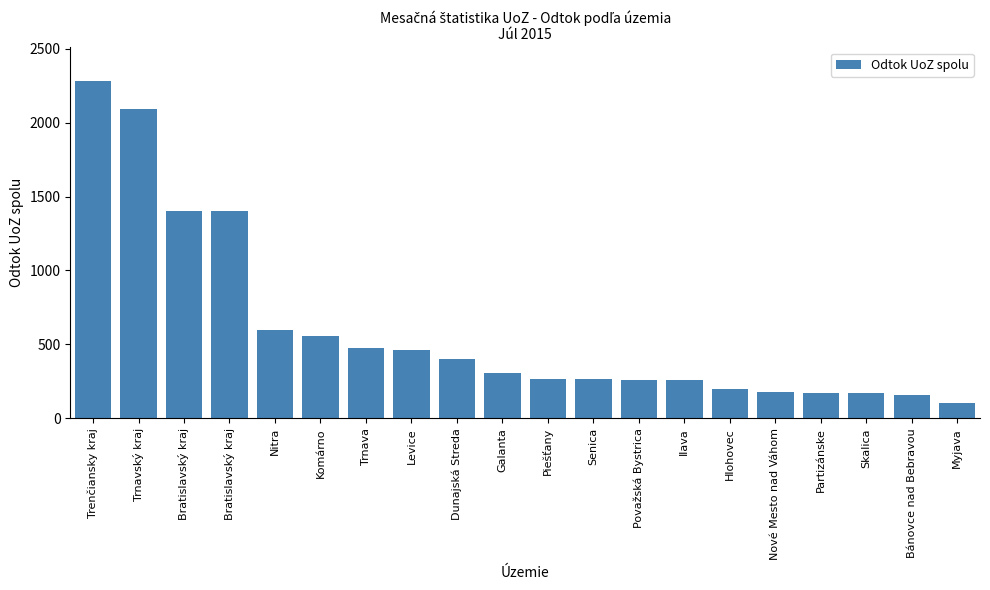

How many bars are there in total?

20